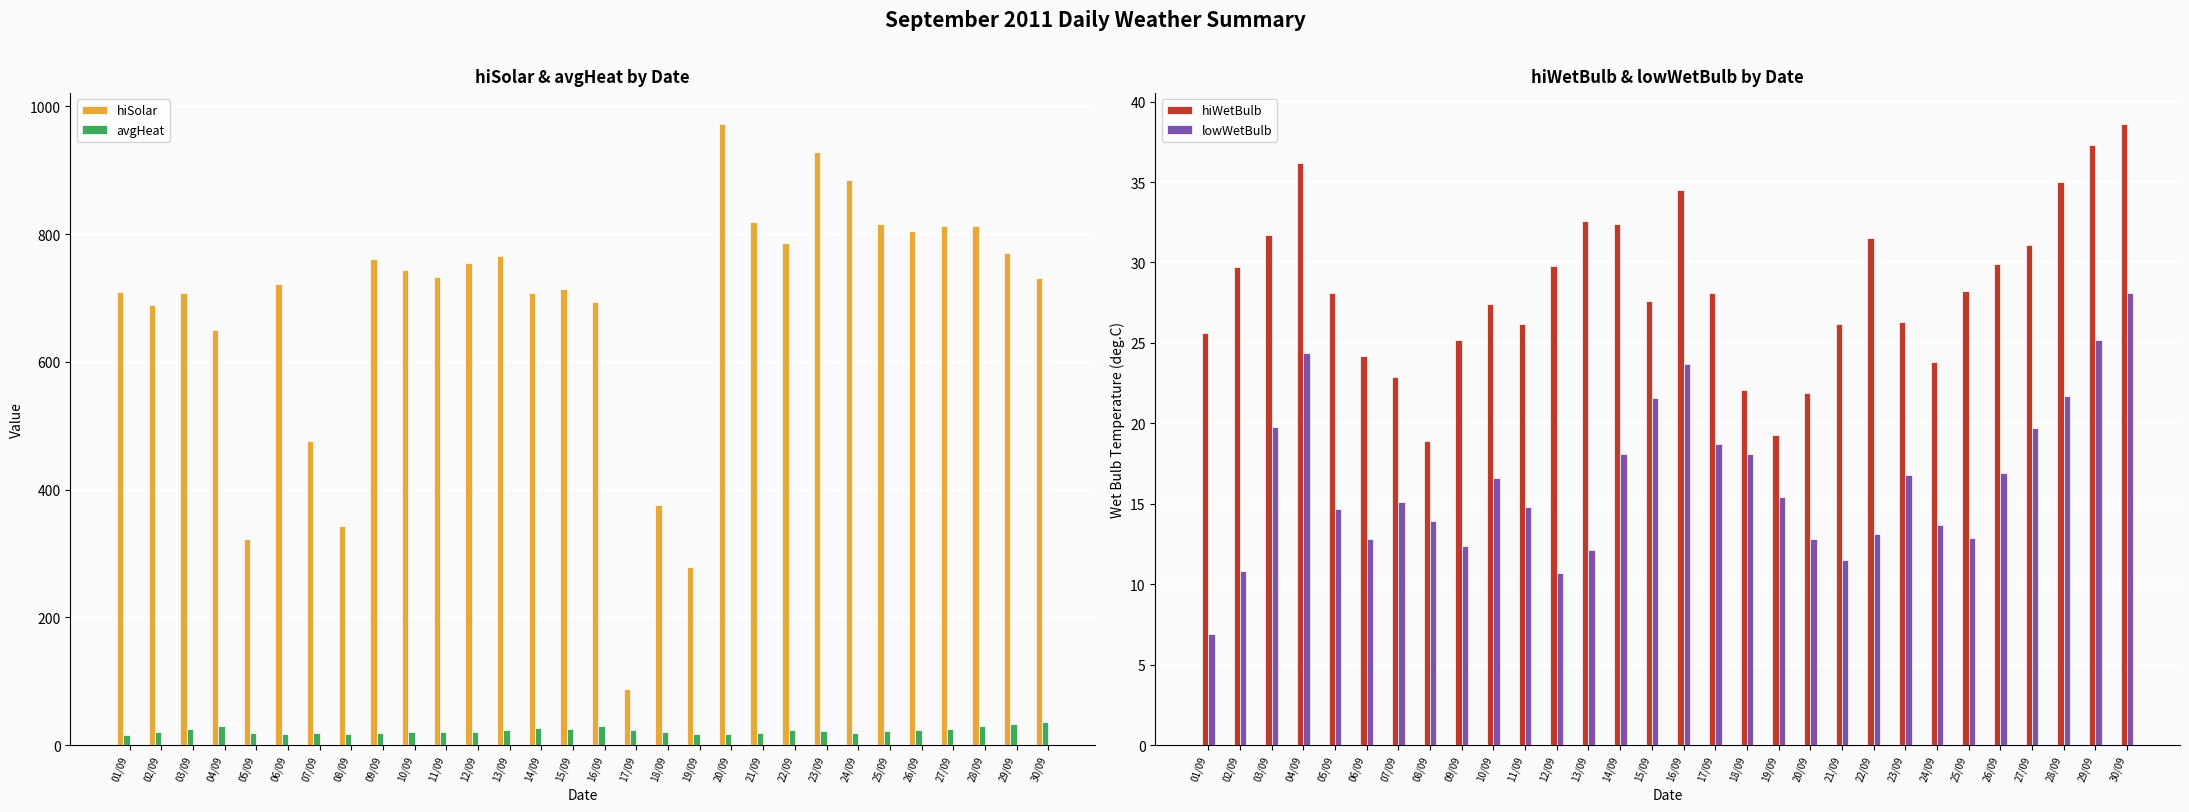

What is the minimum value shown in the chart?

6.9